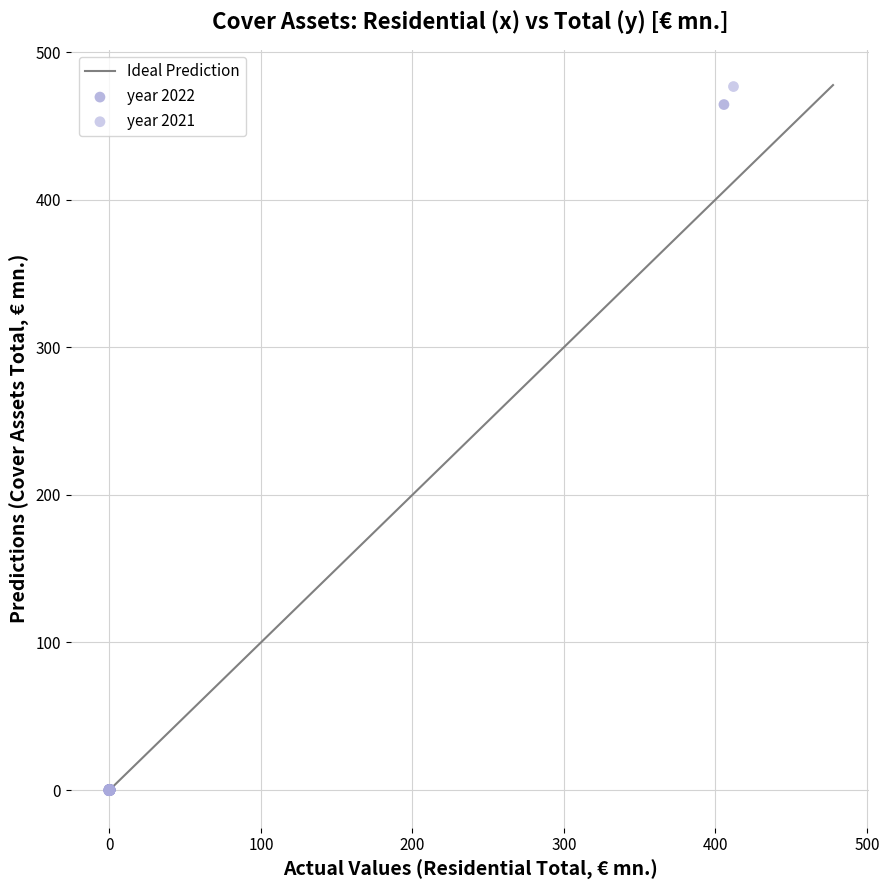

Which series has the widest spread of Y values?

year 2021